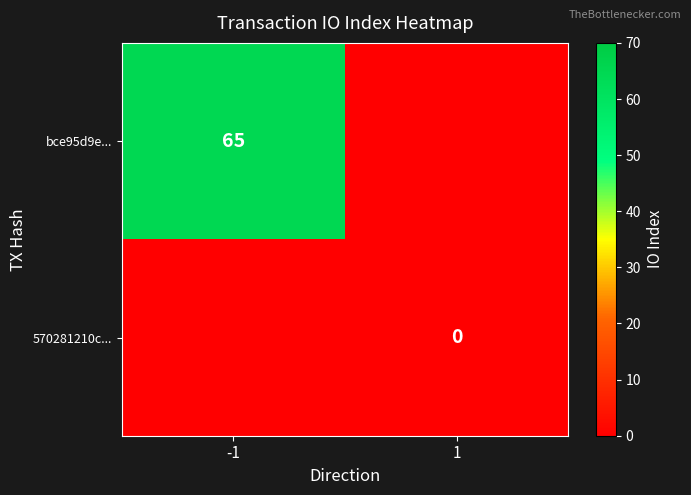

True or false: bce95d9e... has a value of 35 at -1.

False